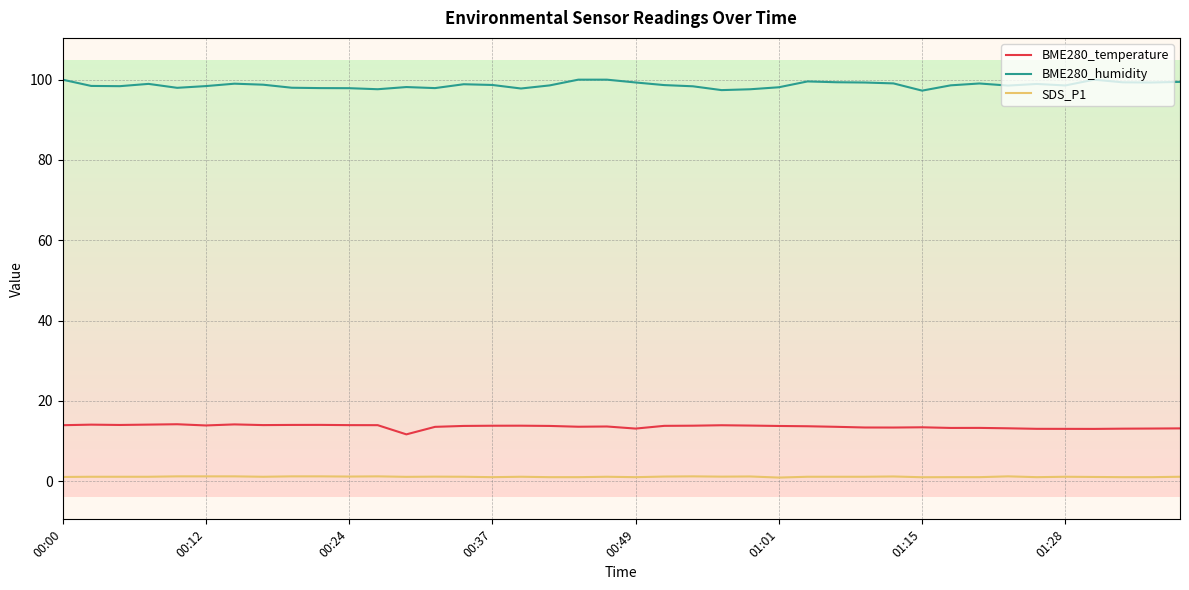

What is the highest value of the BME280_humidity series?

100.0